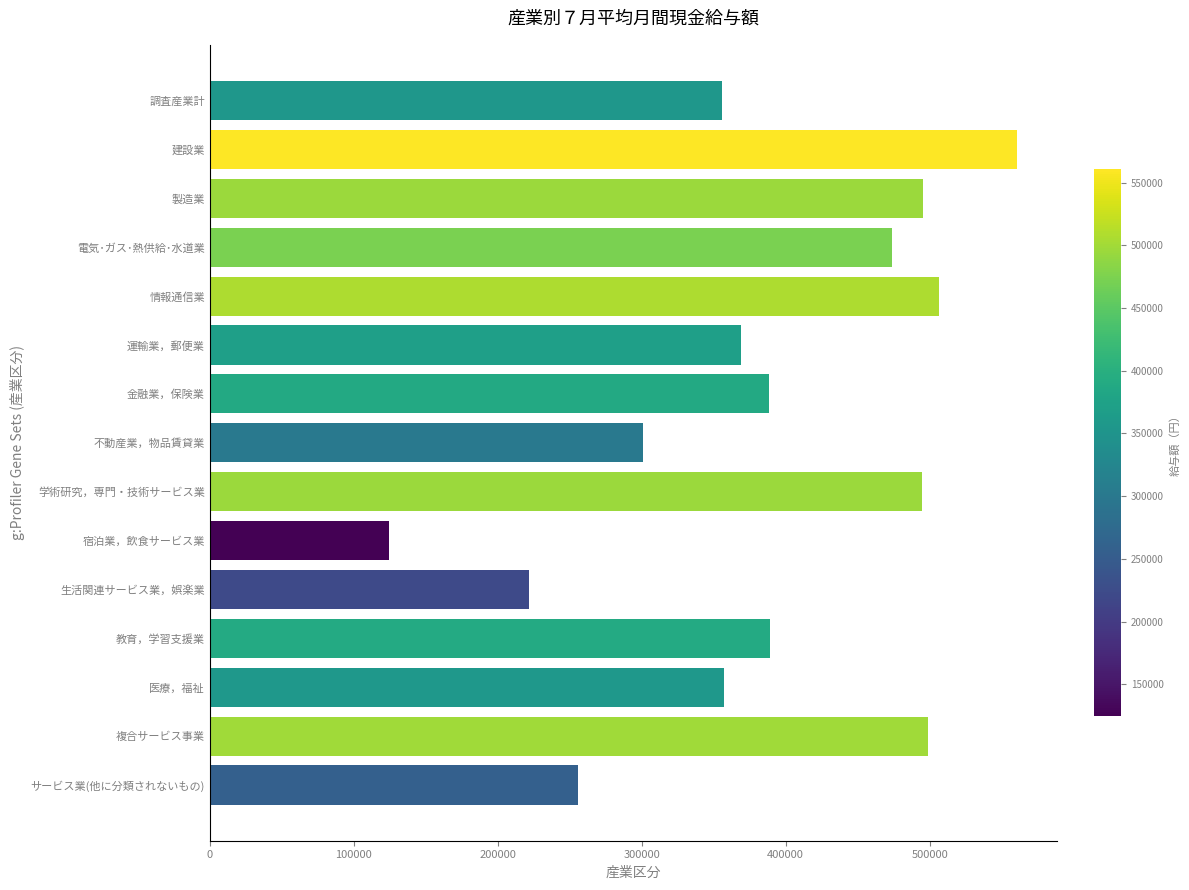

The chart shows a value of 266308 at 複合サービス事業. True or false?

False